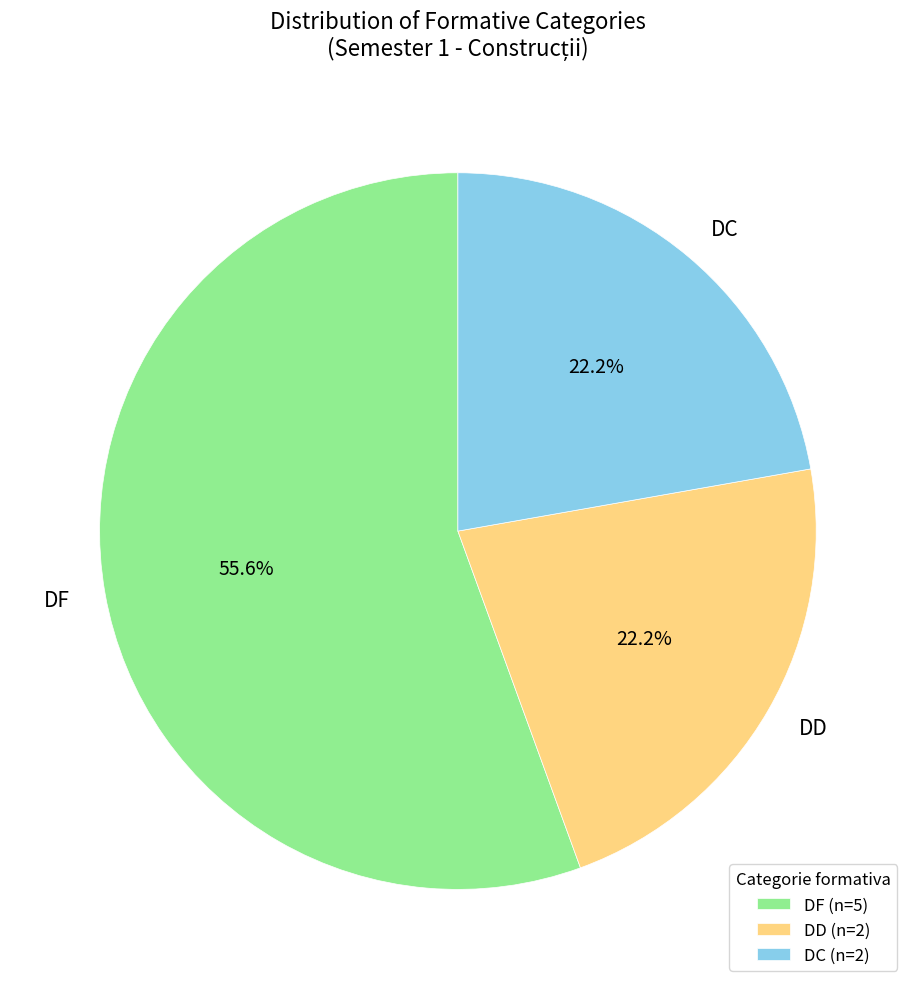

To the nearest percent, what percentage of the pie is DD?

22%